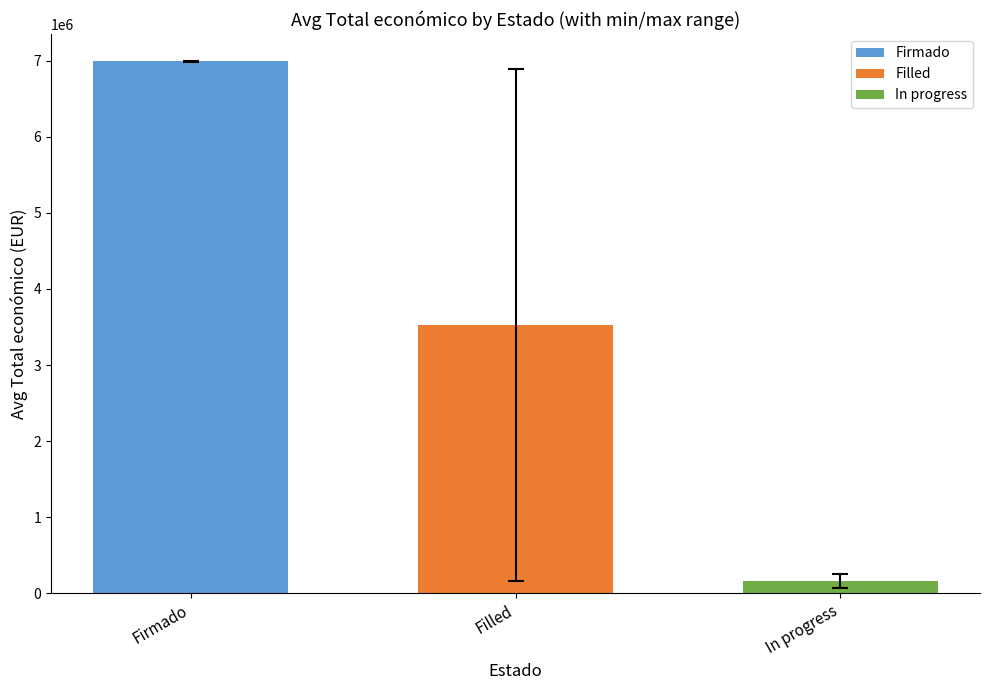

How many data points does each series have?

3